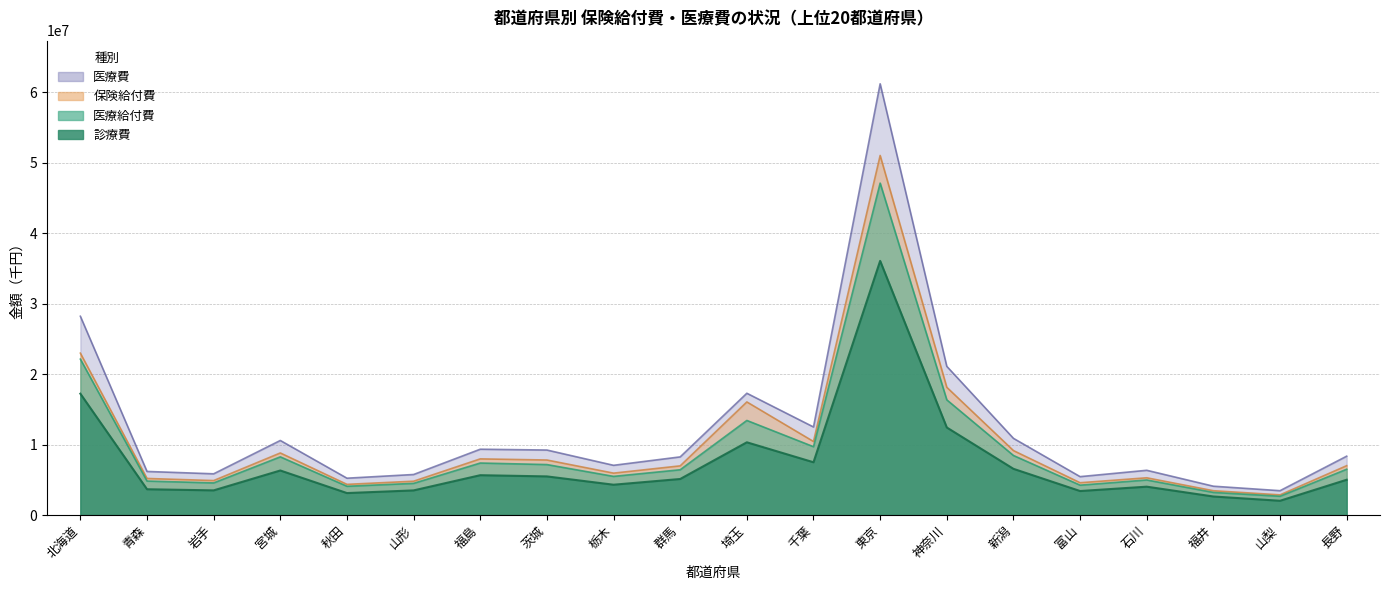

How many lines are shown in the chart?

4